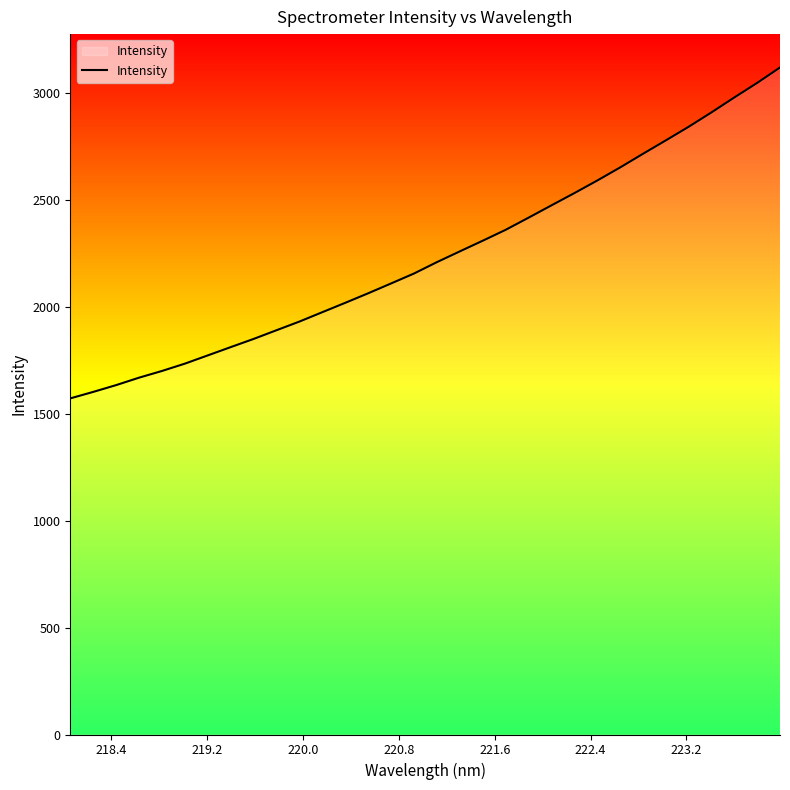

What is the greatest value displayed?

3120.5